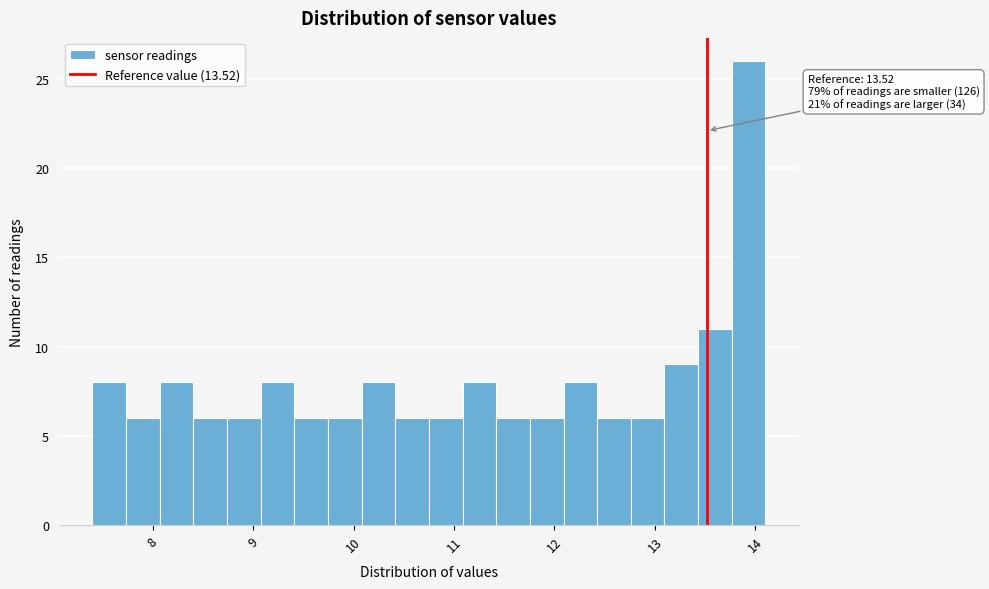

Read against the x-axis, roughly where is the centre of the tallest bar?

13.9